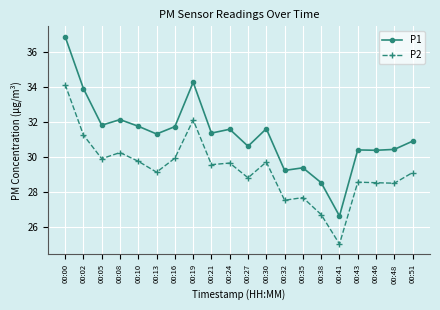

True or false: P1 and P2 cross at least once.

False